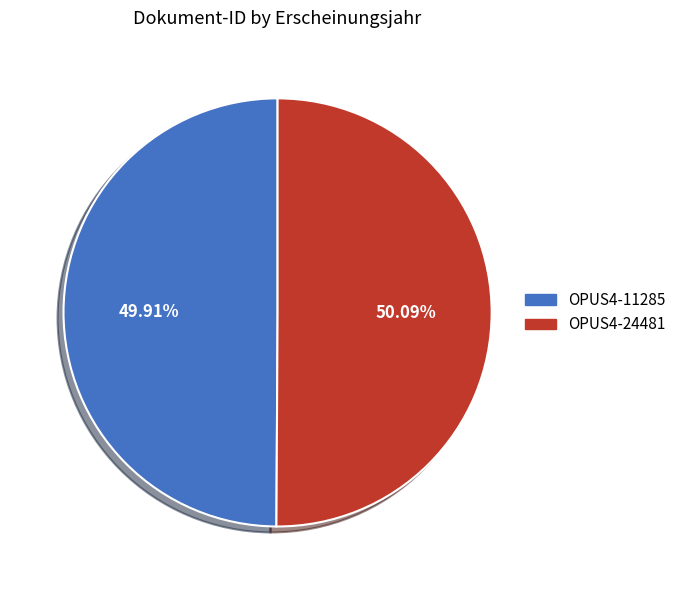

Is there a majority slice in this chart?

Yes